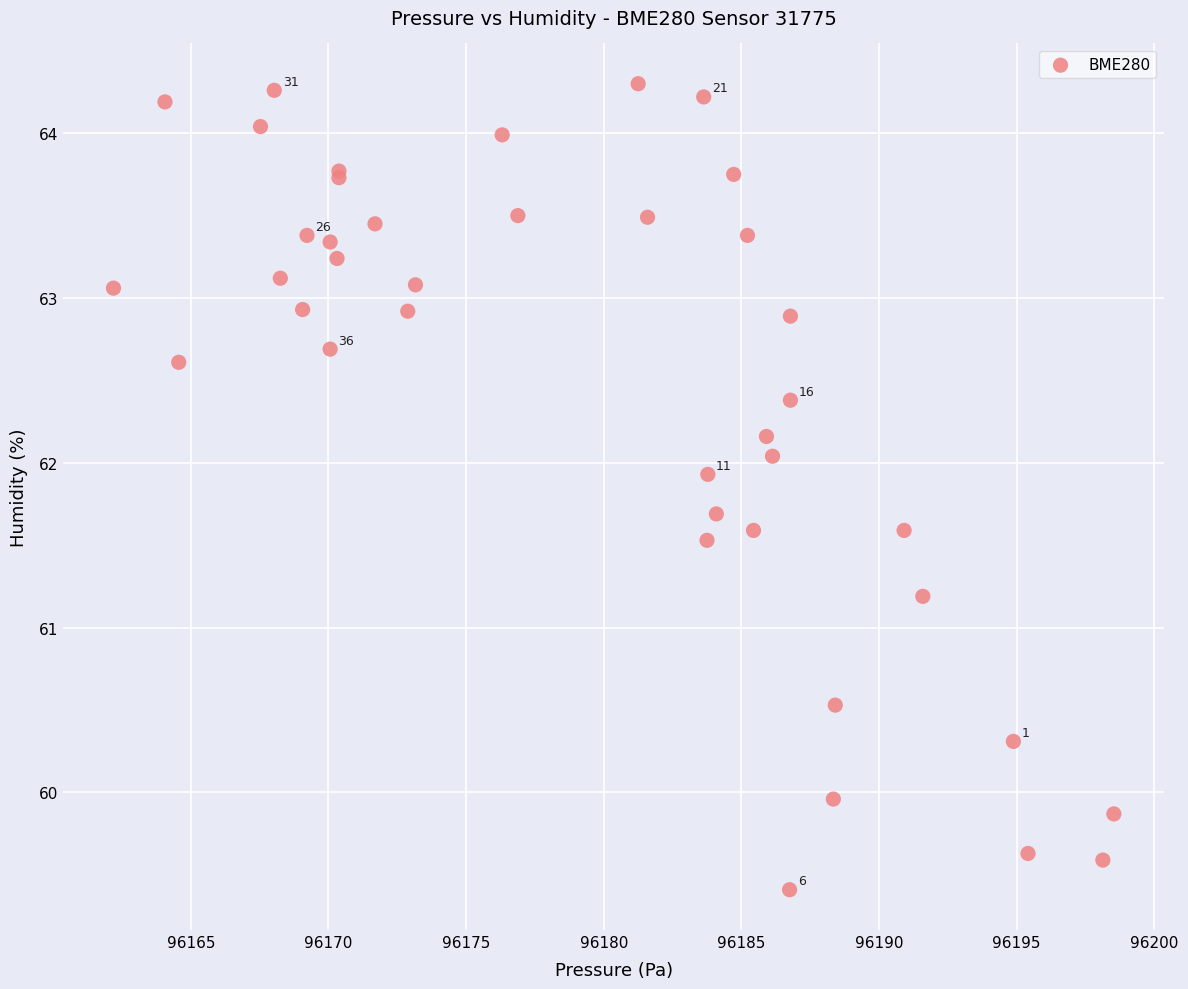

What Y value in the scatter plot is closest to 61?

61.2